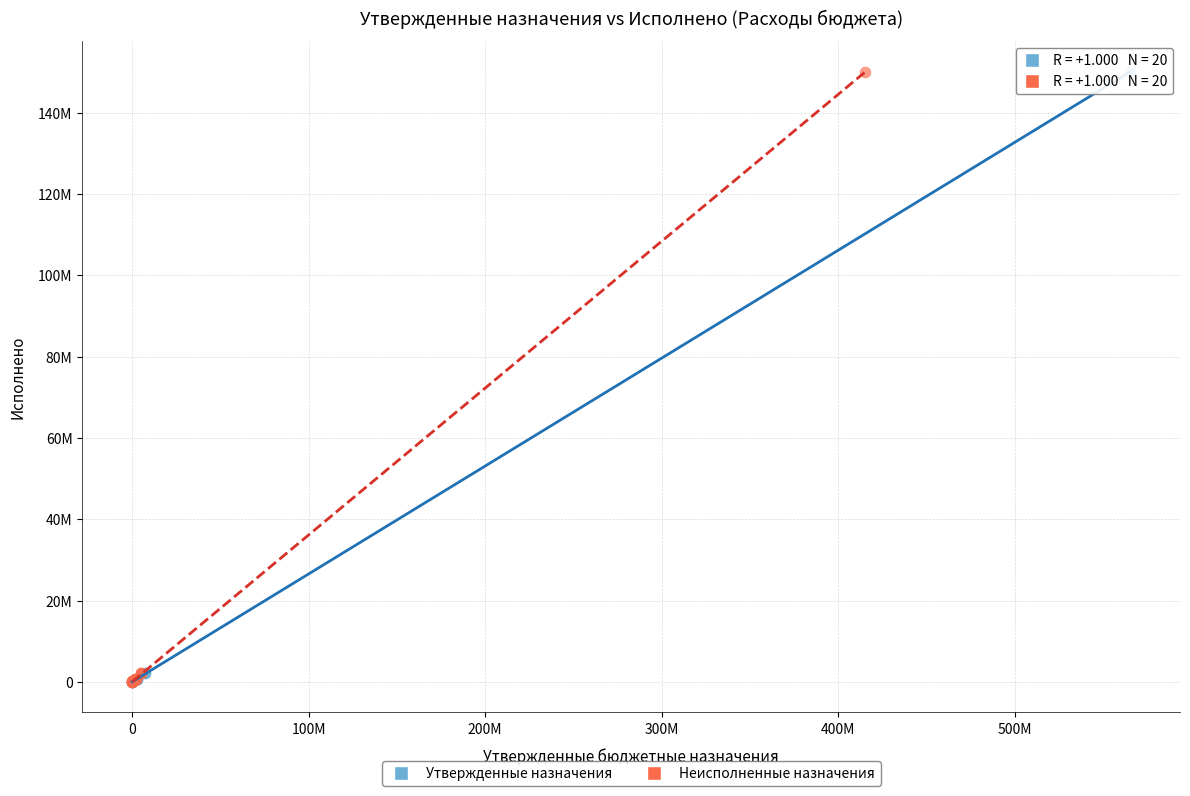

What are all the series names shown in the legend?

Утвержденные назначения, Неисполненные назначения